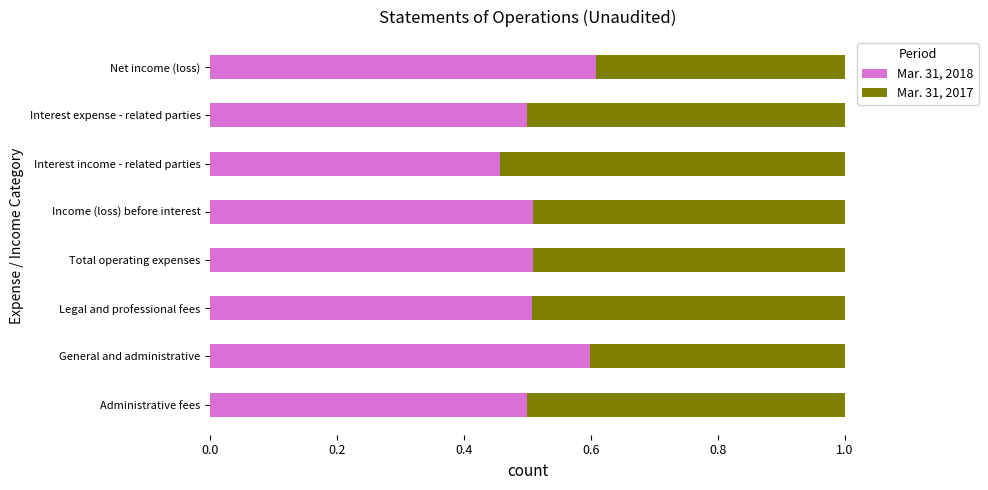

The value of Mar. 31, 2018 at Income (loss) before interest is 0.2. True or false?

False